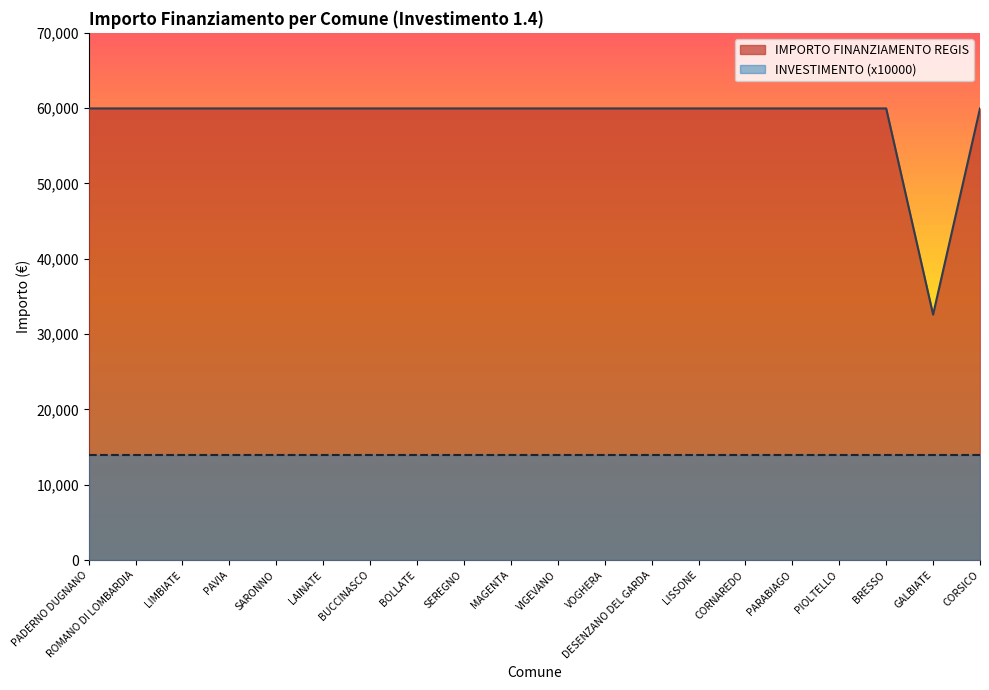

What is the minimum value shown in the chart?

14000